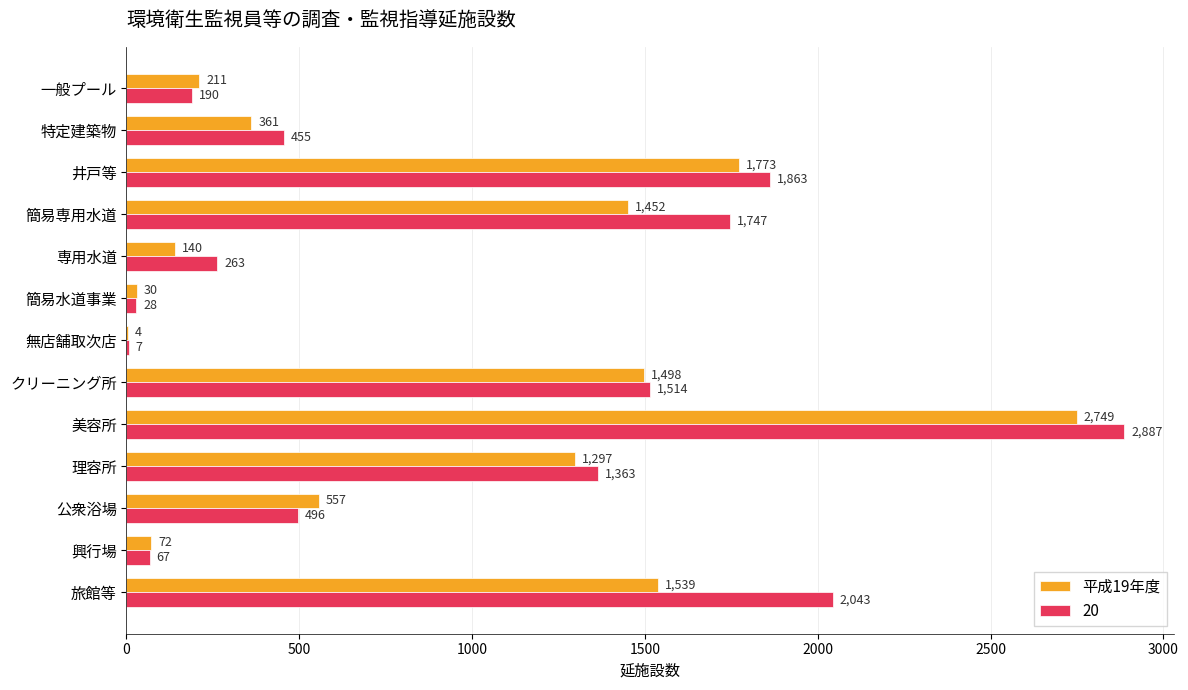

What is the sum of the 平成19年度 values at 公衆浴場 and 井戸等?

2330